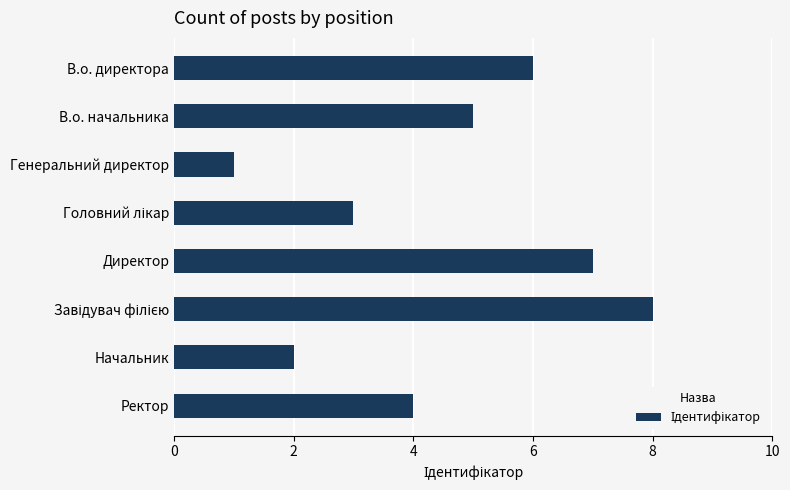

At which category does the chart reach its minimum across all series?

Генеральний директор